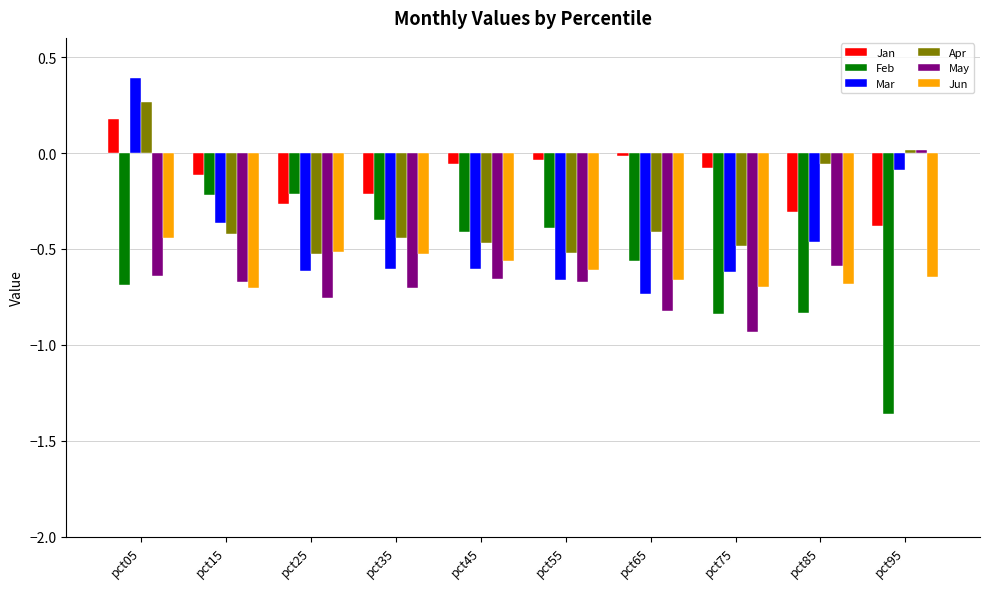

What is the spread (max minus min) of values at pct85?

0.8